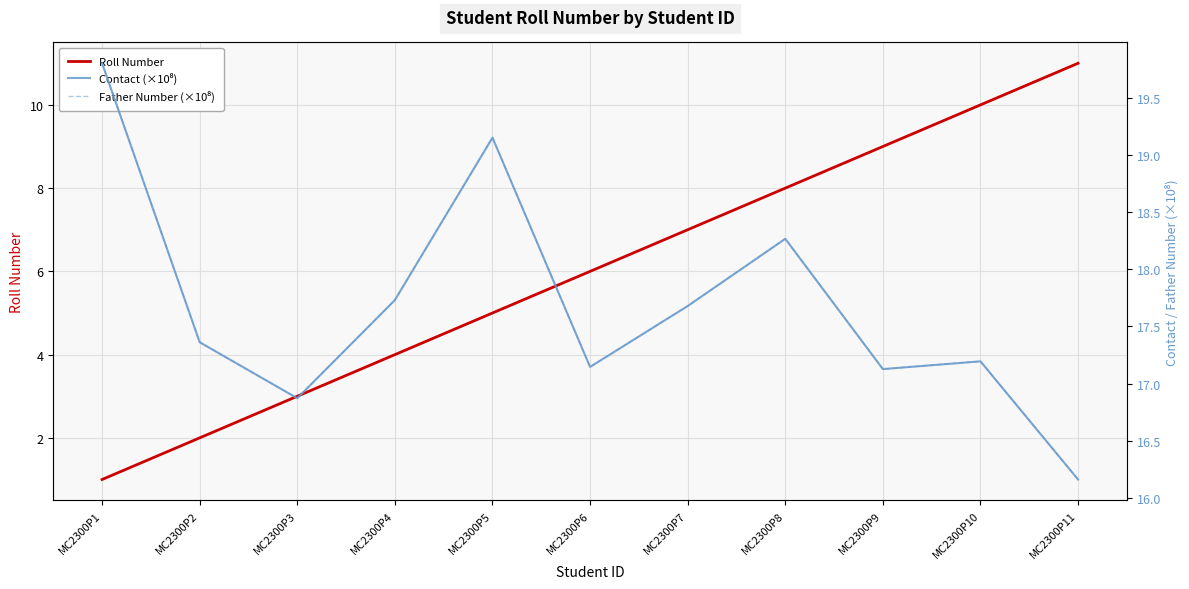

True or false: Roll Number and Contact (×10⁸) intersect in this chart.

False